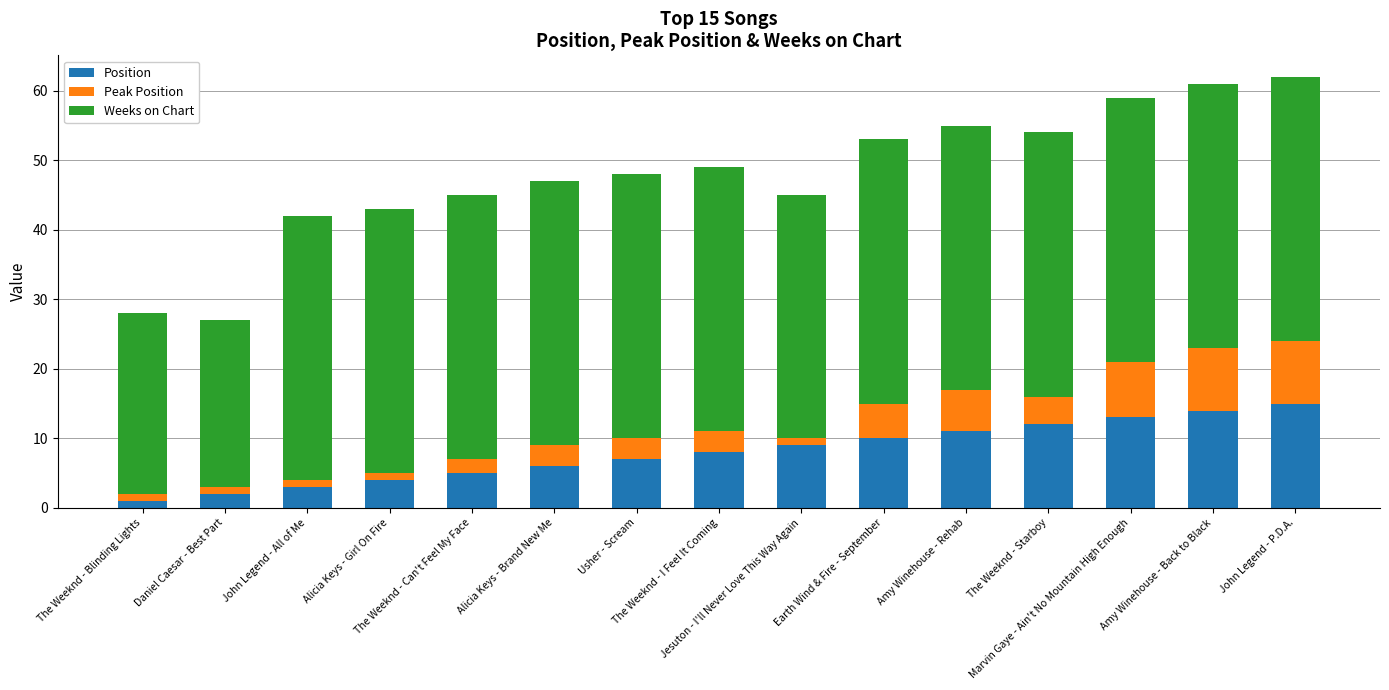

What is the difference between the maximum and minimum values in the Position series?

14